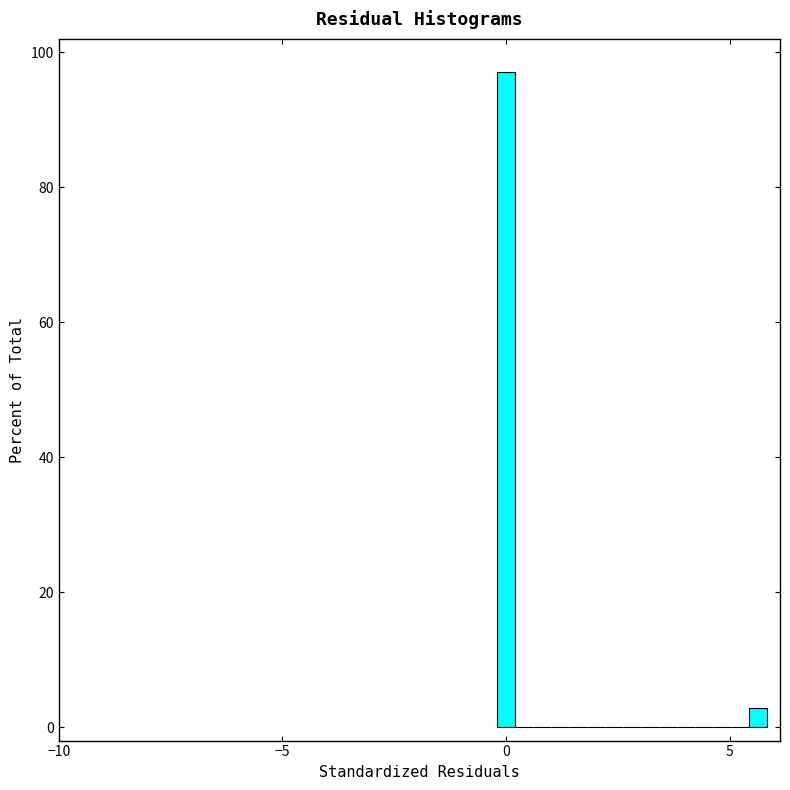

Around what value on the x-axis is the tallest bar? Give the approximate position of its centre, as read against the axis.

0.0